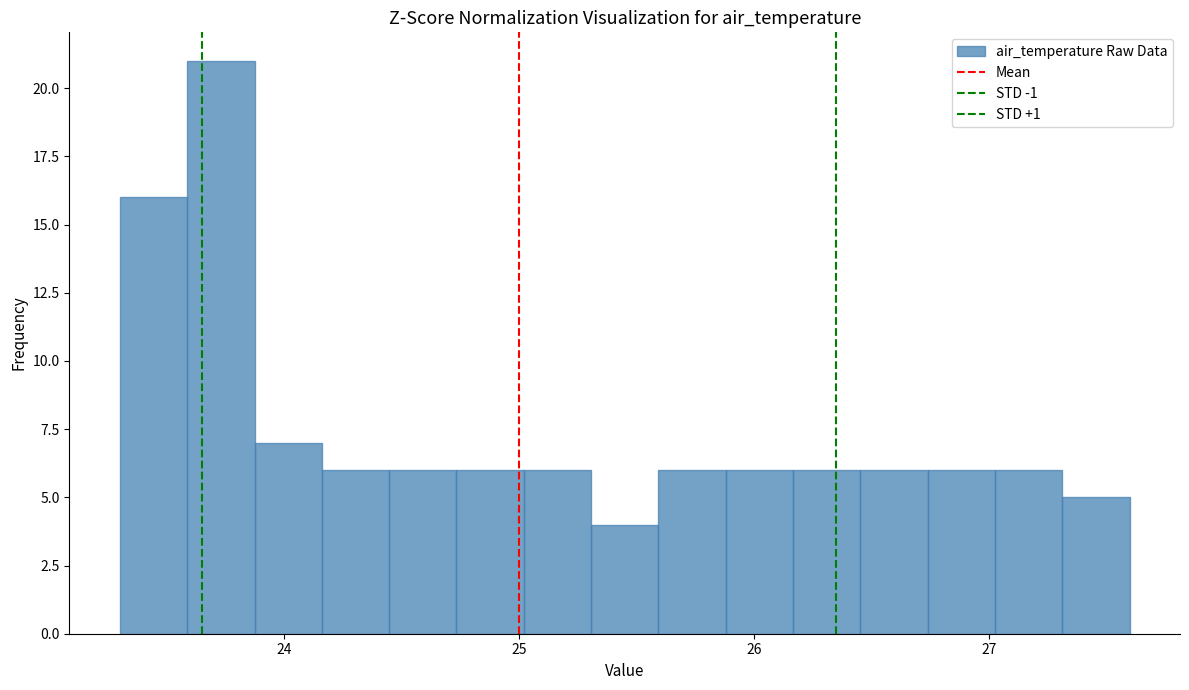

Read against the x-axis, roughly where is the centre of the tallest bar?

23.7